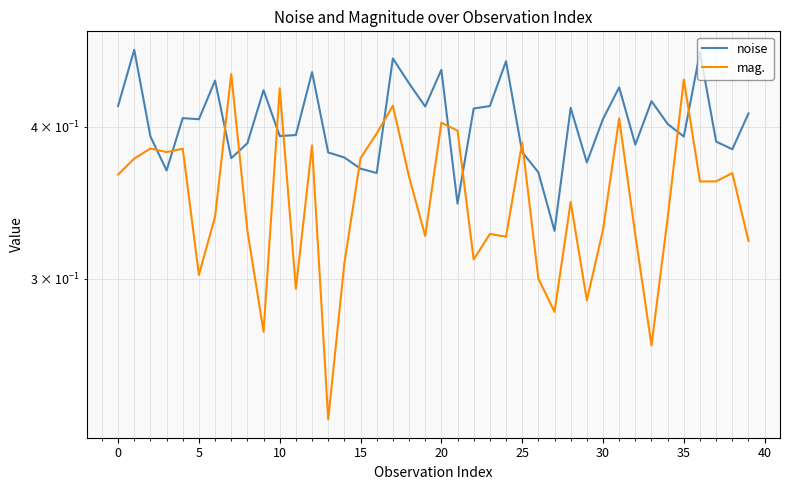

How many interior local peaks does the mag. series have?

13